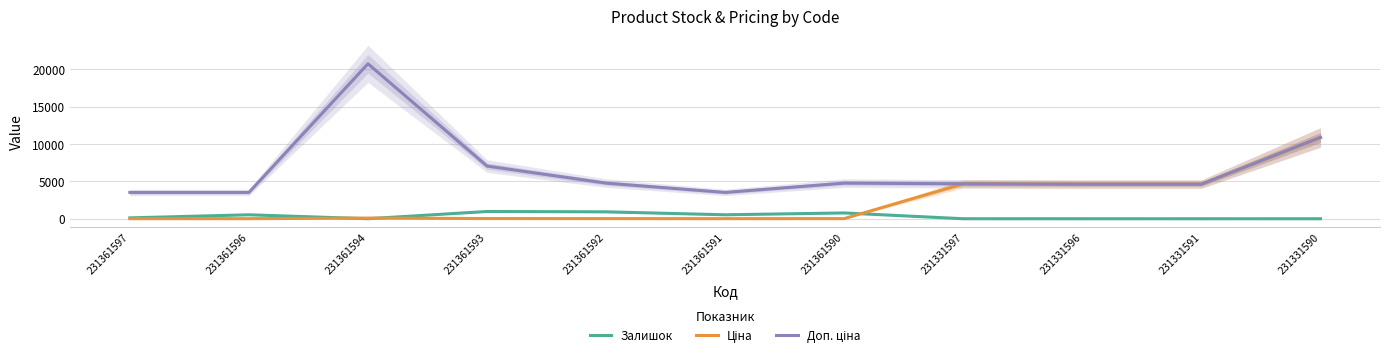

Where is Залишок nearest to the value 489?

231361596